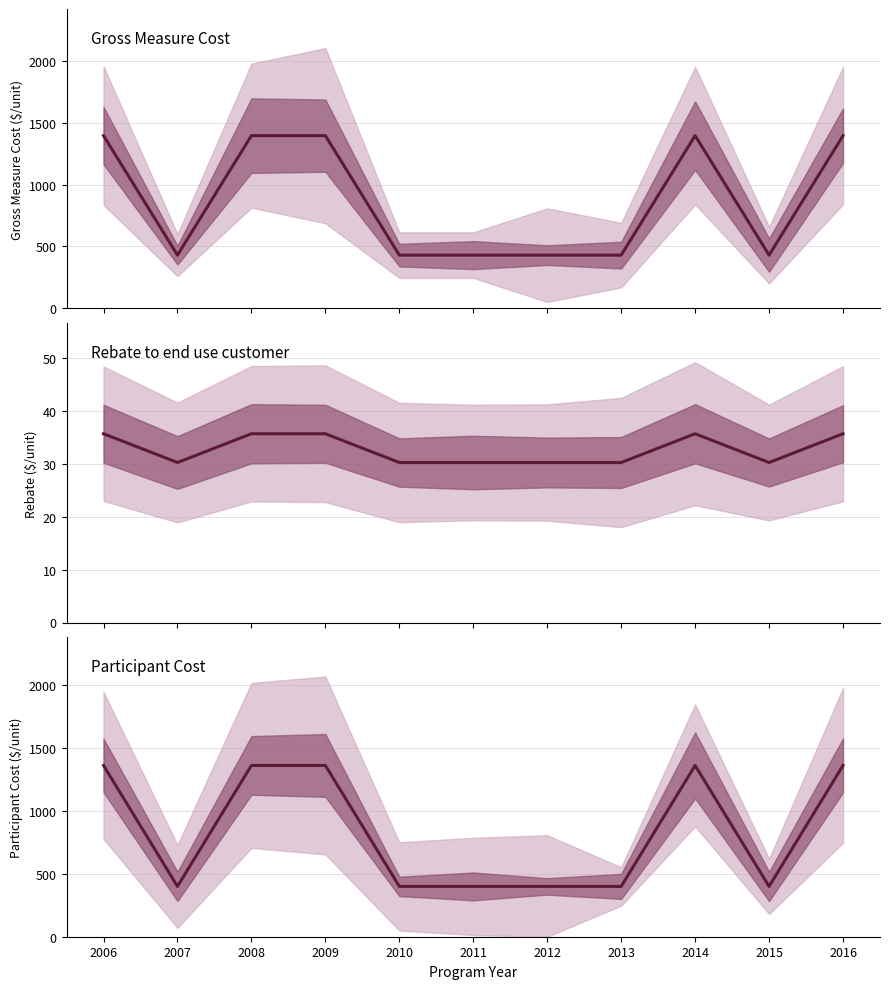

Reading left to right, extract all data points from this chart.

Gross Measure Cost: 2006=1396.2	2007=429.9	2008=1396.2	2009=1396.2	2010=429.9	2011=429.9	2012=429.9	2013=429.9	2014=1396.2	2015=429.9	2016=1396.2
Rebate to end use customer: 2006=35.7	2007=30.3	2008=35.7	2009=35.7	2010=30.3	2011=30.3	2012=30.3	2013=30.3	2014=35.7	2015=30.3	2016=35.7
Participant Cost: 2006=1360.5	2007=399.6	2008=1360.5	2009=1360.5	2010=399.6	2011=399.6	2012=399.6	2013=399.6	2014=1360.5	2015=399.6	2016=1360.5